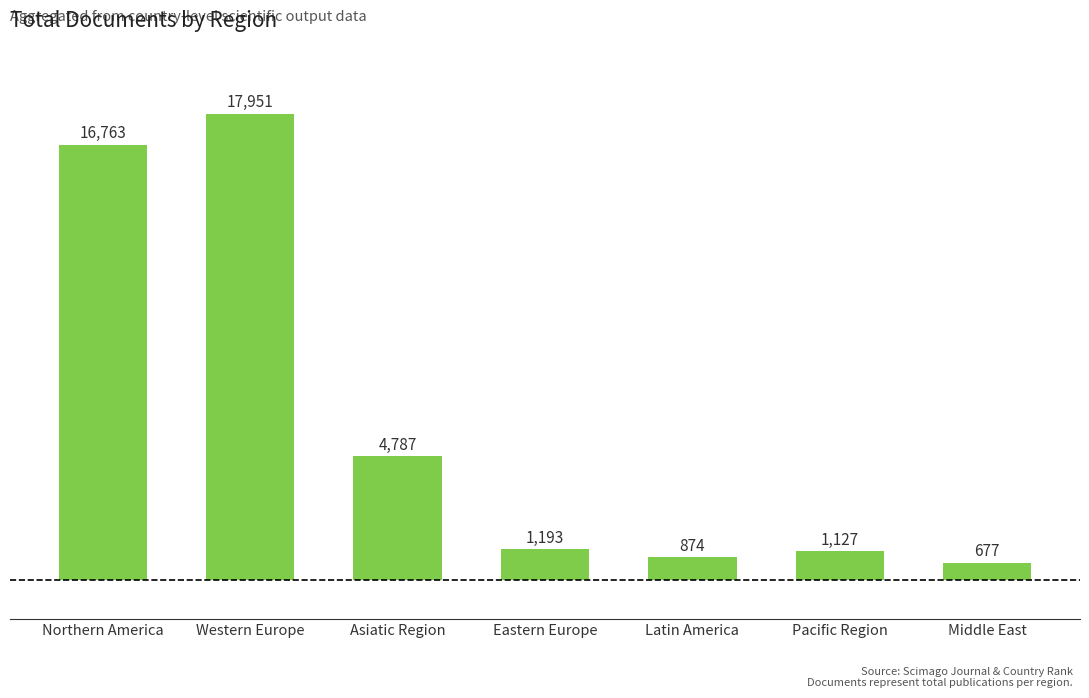

Reading left to right, extract all data points from this chart.

Northern America=16763	Western Europe=17951	Asiatic Region=4787	Eastern Europe=1193	Latin America=874	Pacific Region=1127	Middle East=677